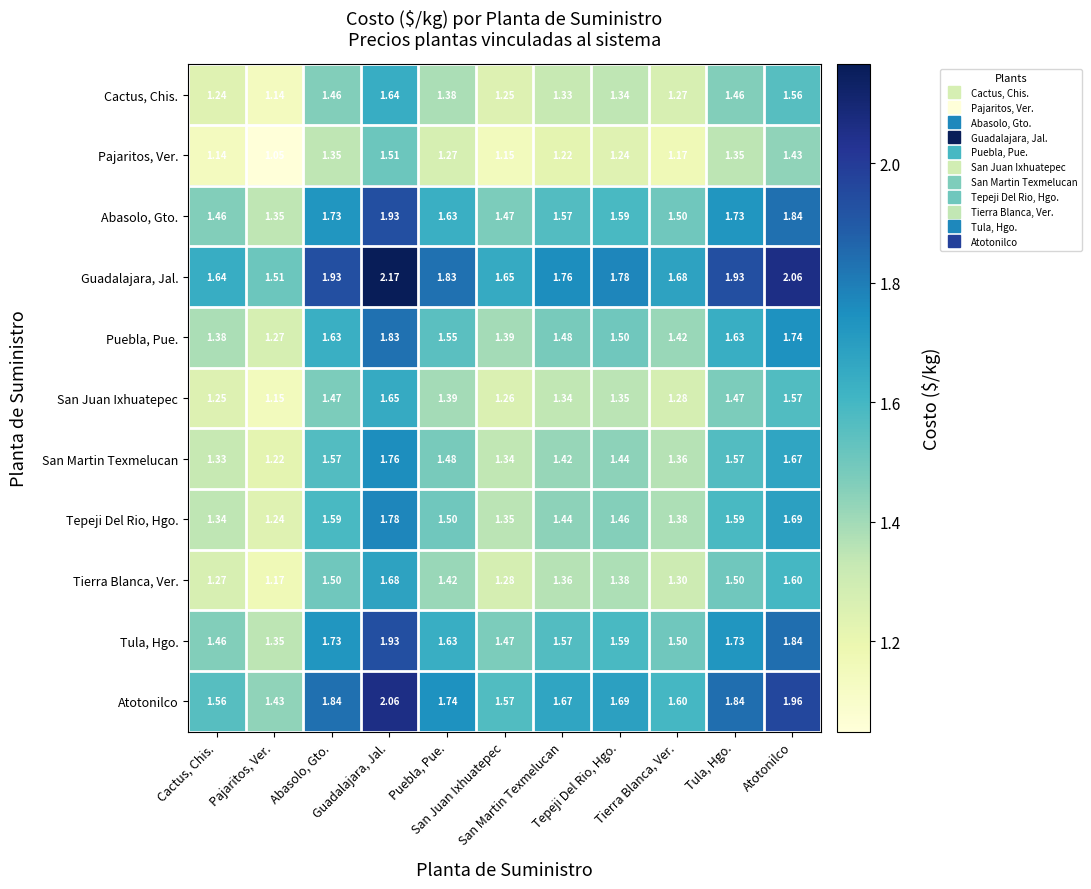

Which series has the widest spread of values?

Guadalajara, Jal.